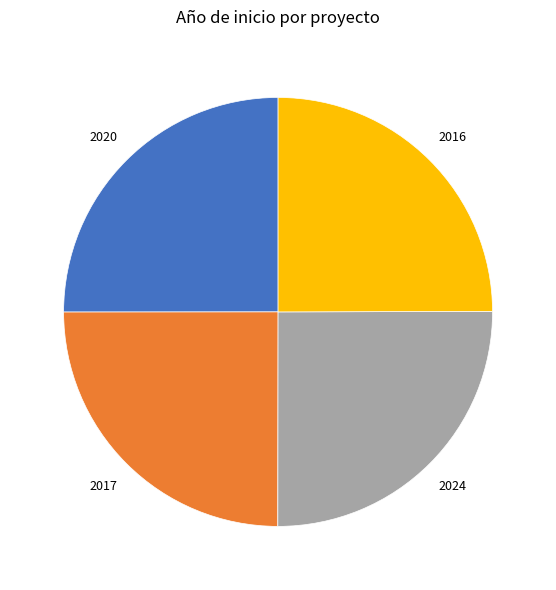

Is there a majority slice in this chart?

No